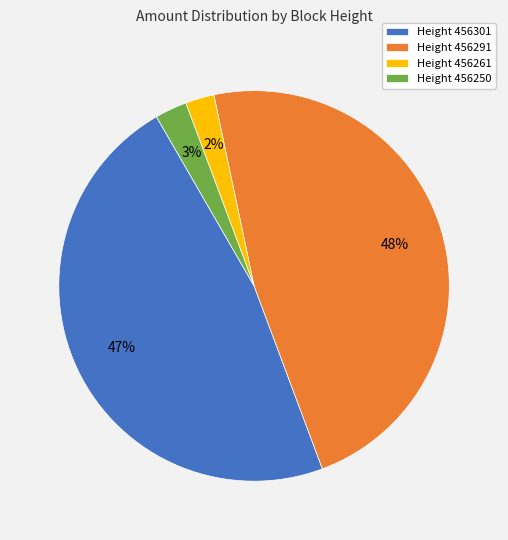

To the nearest percent, what is the combined percentage of Height 456250 and Height 456261?

5%